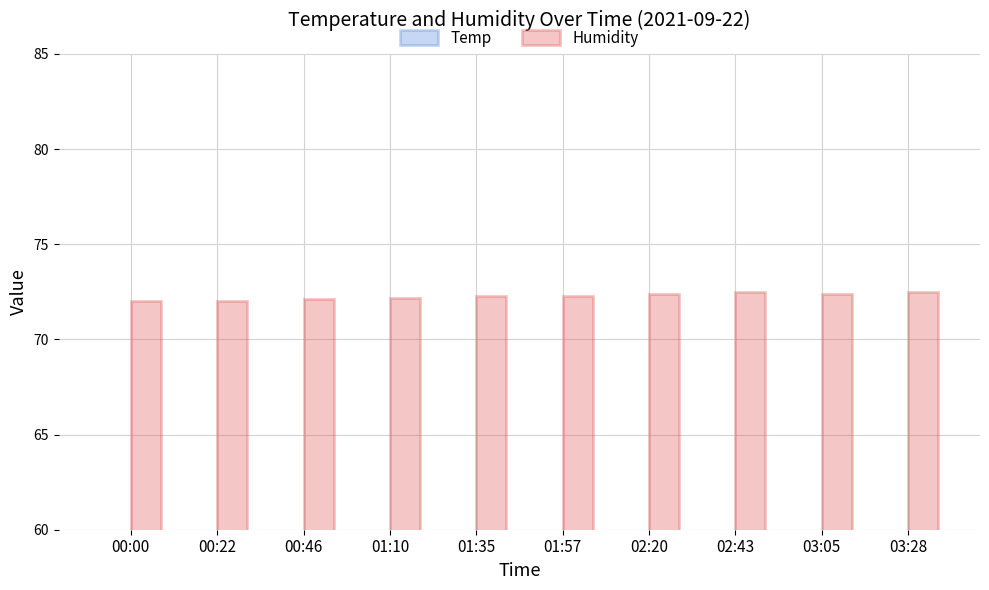

What is the sum of all Temp values?

211.8